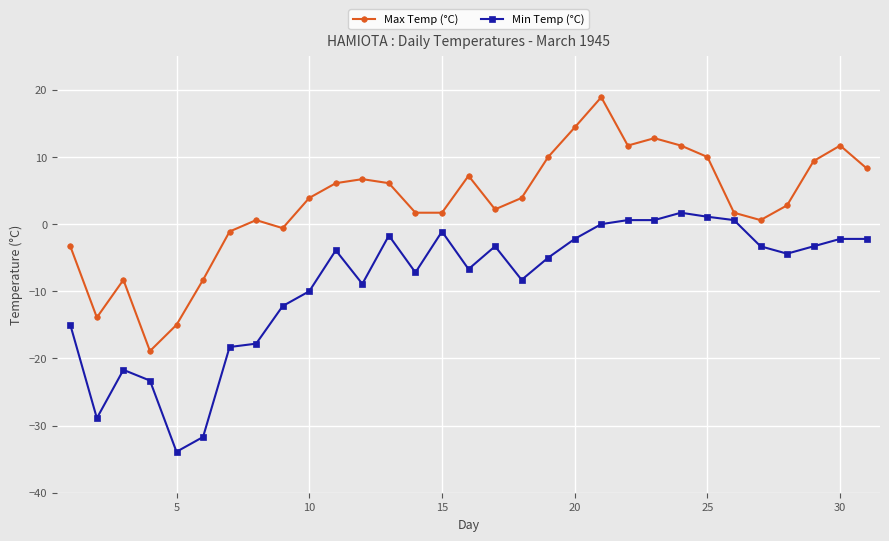

True or false: Max Temp (°C) has more than 2 interior local peaks.

True